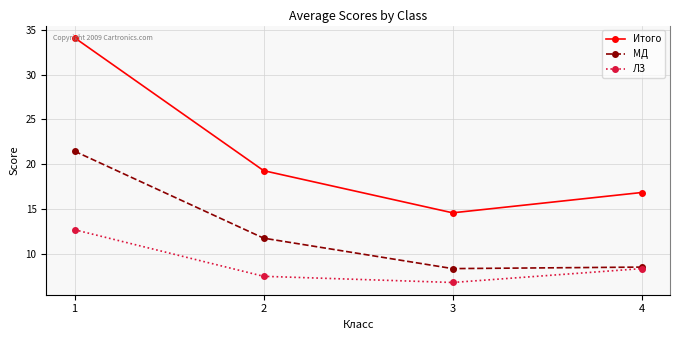

Reading left to right, what are all the values shown in this chart?

Итого: 1=34.1	2=19.3	3=14.6	4=16.8
МД: 1=21.4	2=11.7	3=8.3	4=8.5
ЛЗ: 1=12.7	2=7.5	3=6.8	4=8.3